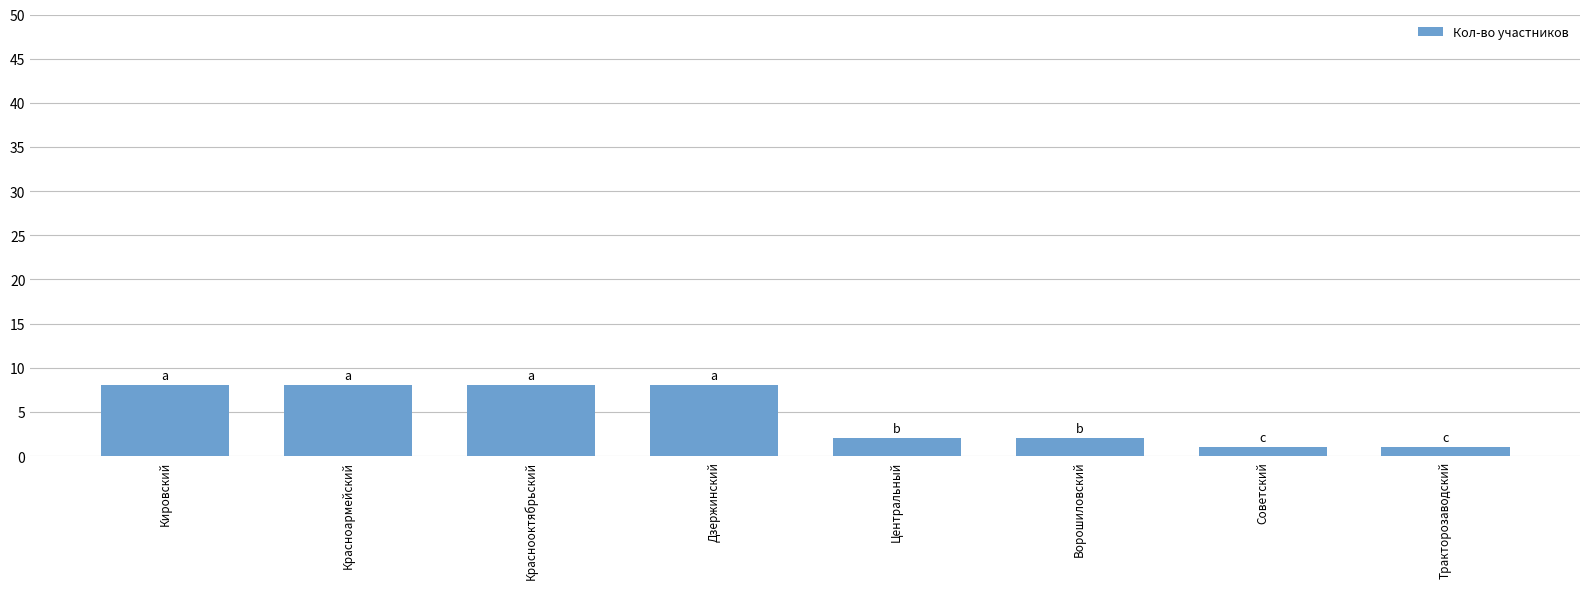

Which has a higher value, Тракторозаводский or Центральный?

Центральный